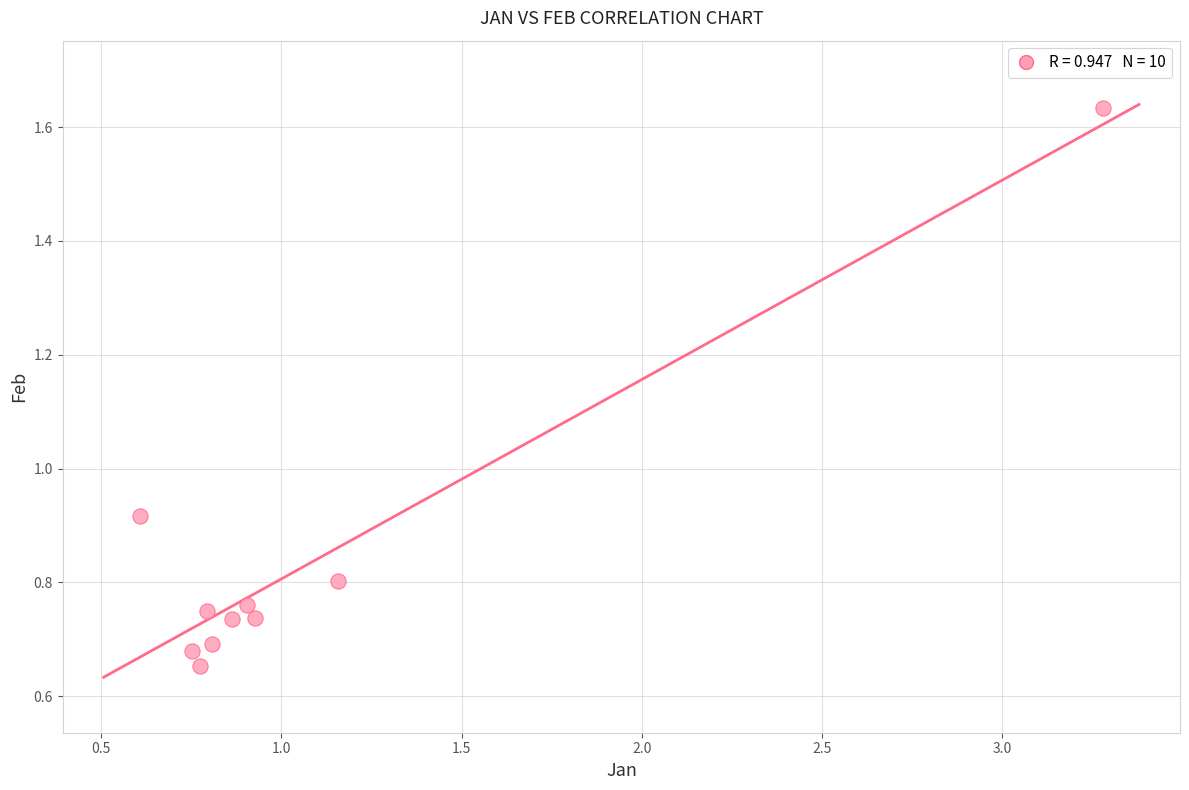

What is the range of X values (max minus min)?

2.7